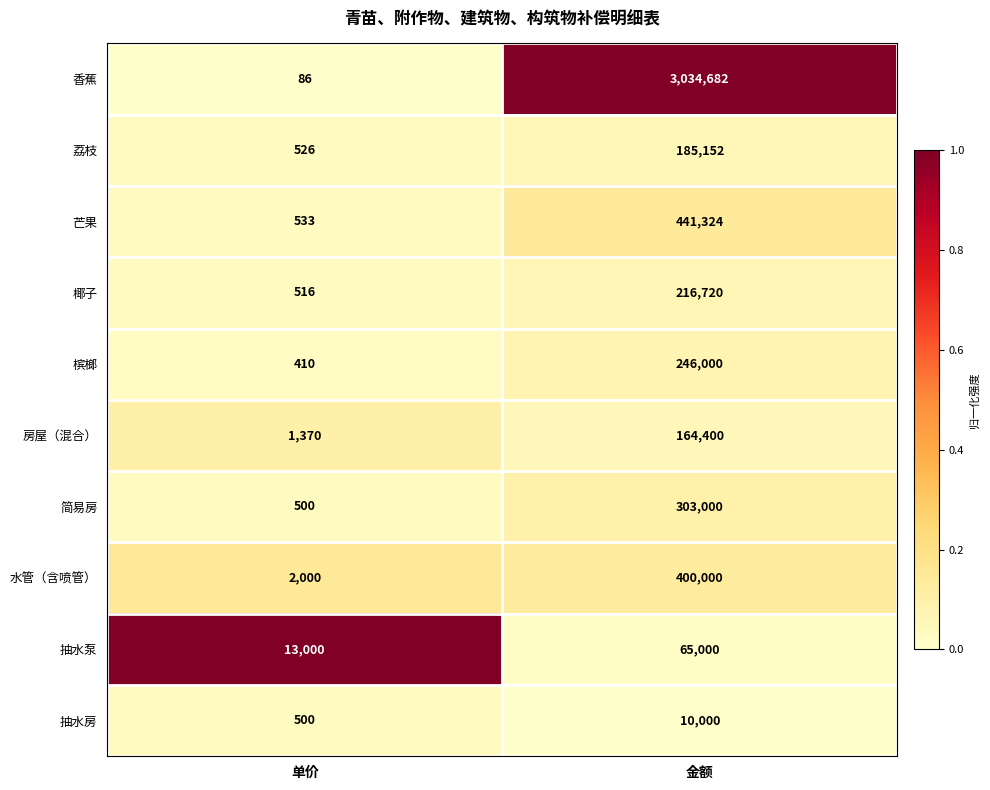

True or false: 抽水房 has a value of 500 at 单价.

True